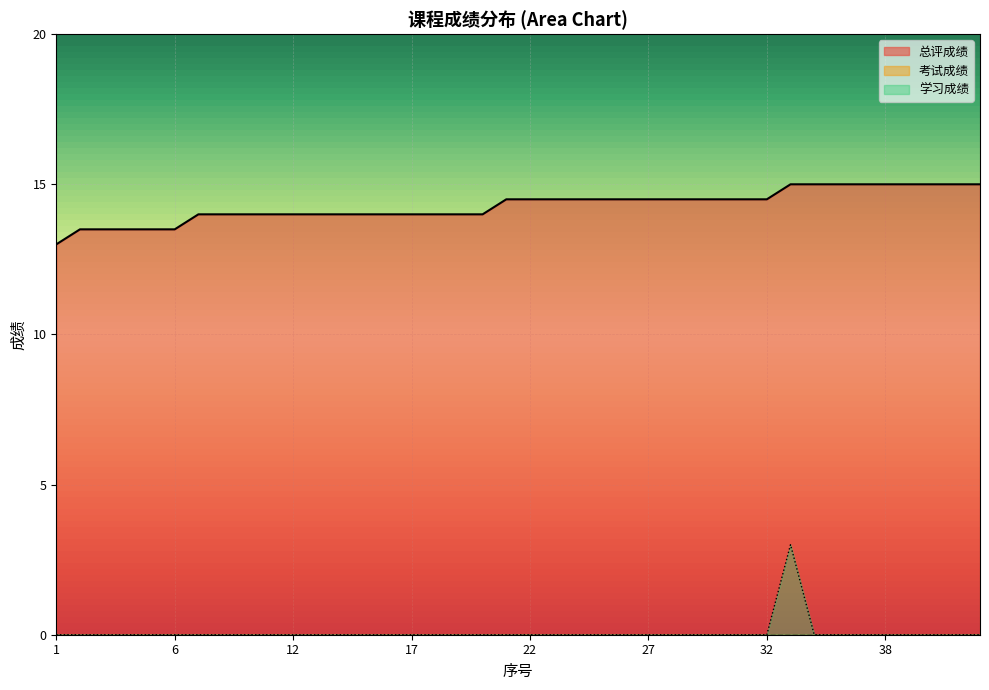

True or false: 总评成绩 and 学习成绩 intersect in this chart.

False